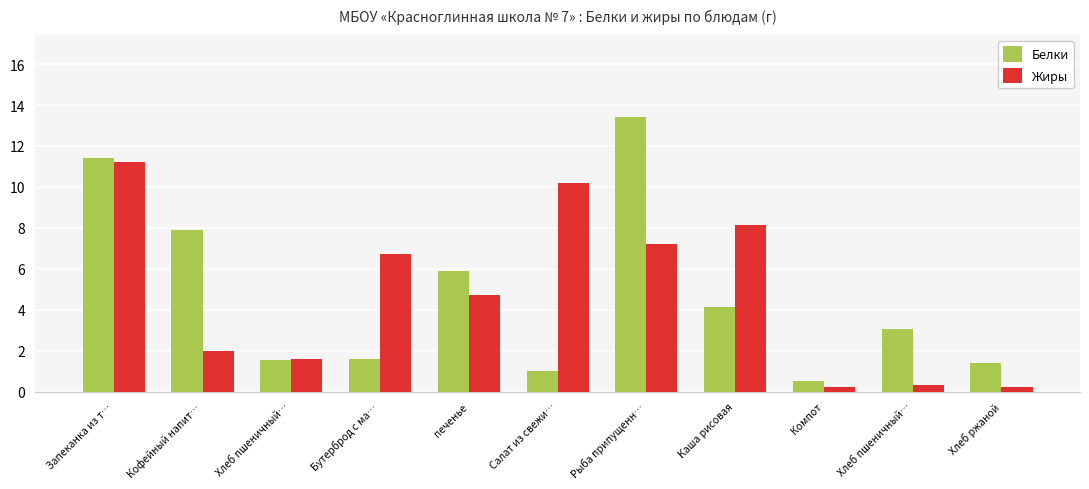

Which series has the largest range (max minus min)?

Белки